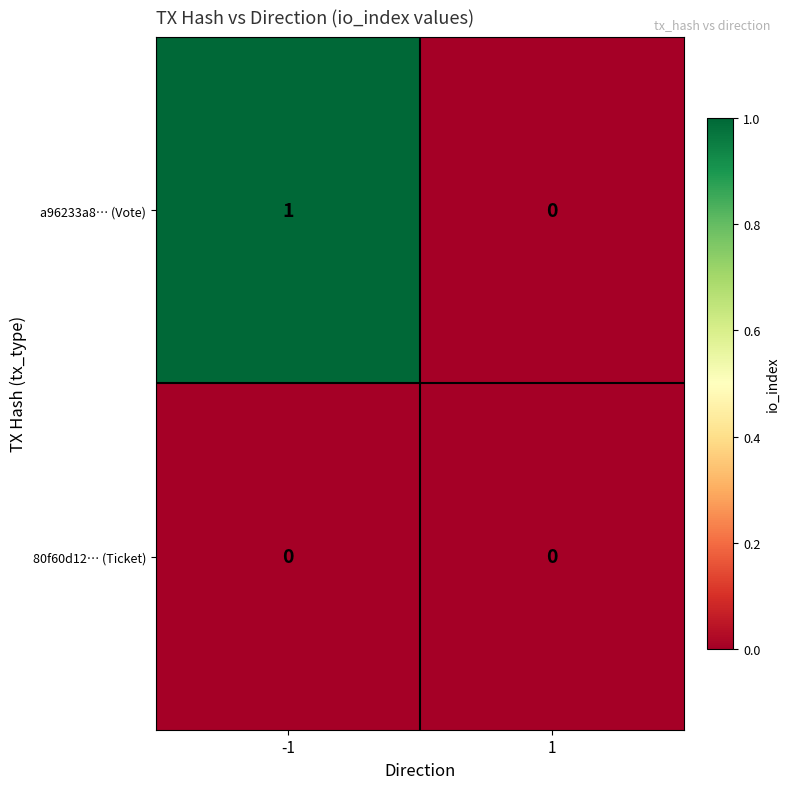

The 80f60d12… (Ticket) series shows 0 at -1. True or false?

True